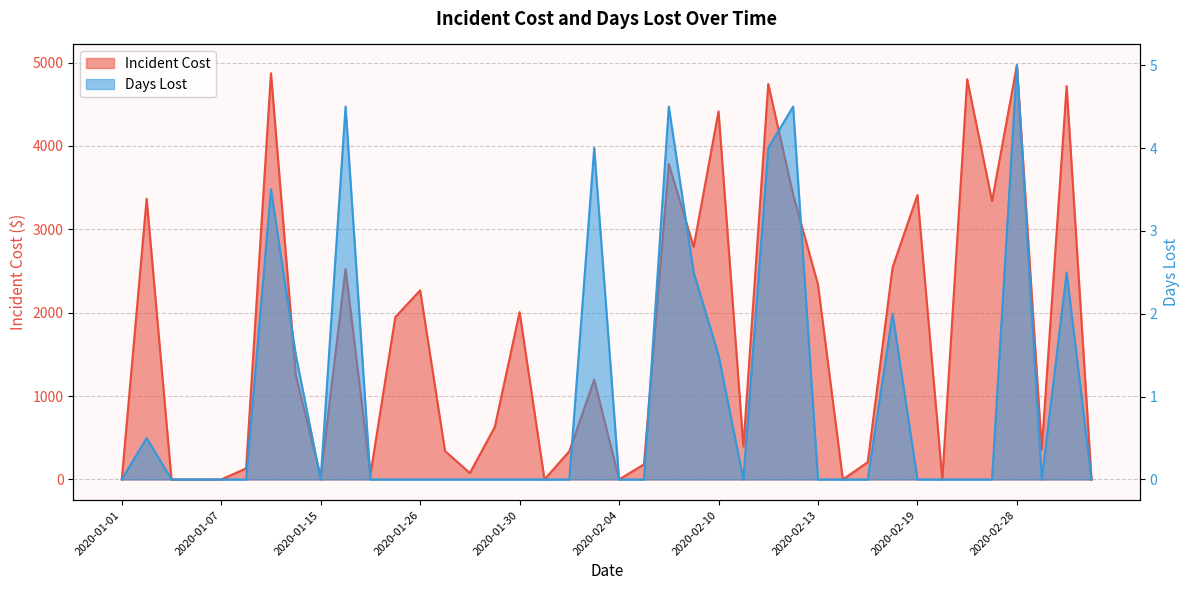

Where is the first local minimum for Days Lost?

2020-01-15